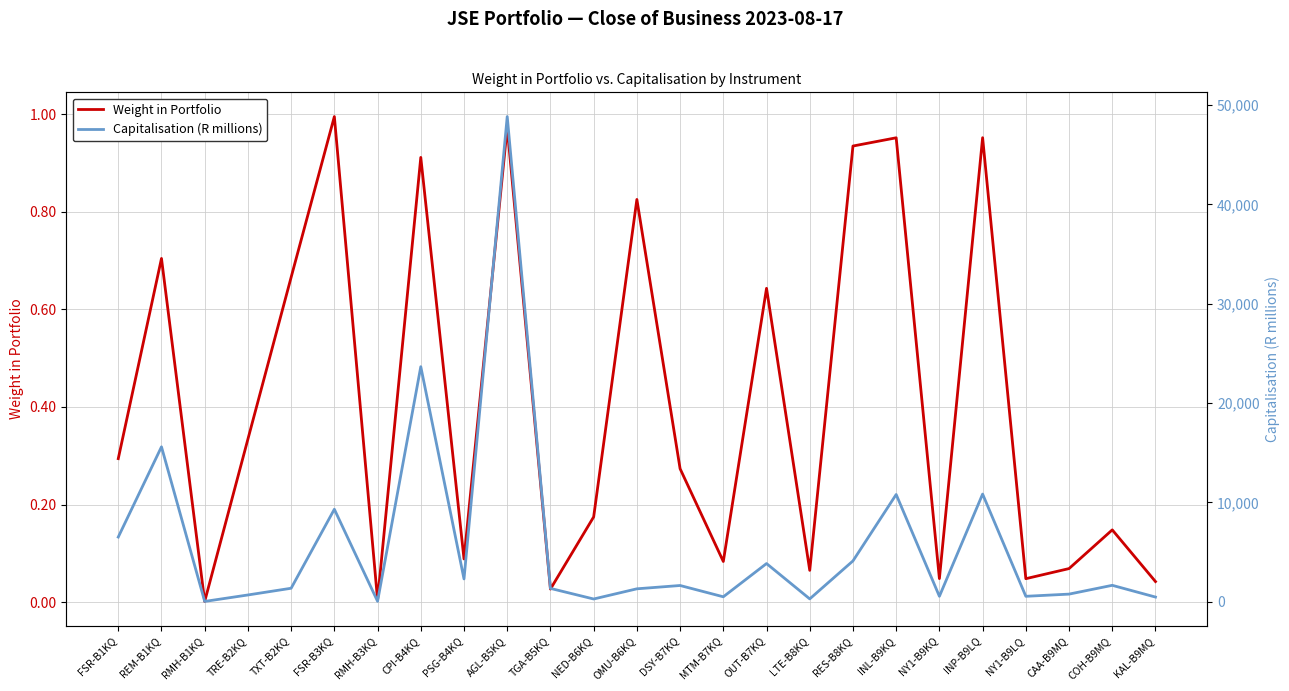

True or false: Weight in Portfolio has a value of 0.3 at NED-B6KQ.

False